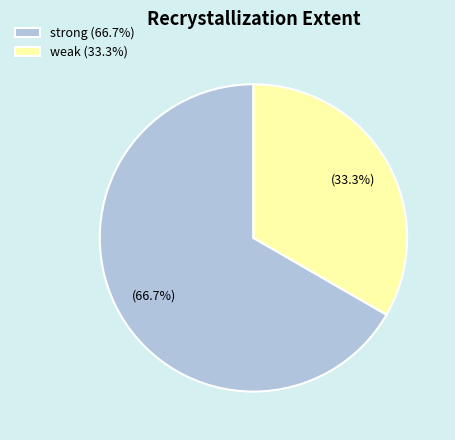

Between strong (66.7%) and weak (33.3%), which is larger?

strong (66.7%)